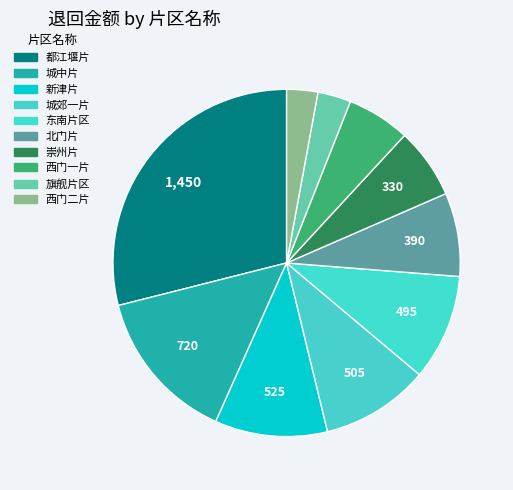

Approximately how many times larger is the value at 旗舰片区 compared to 西门一片?

0.5